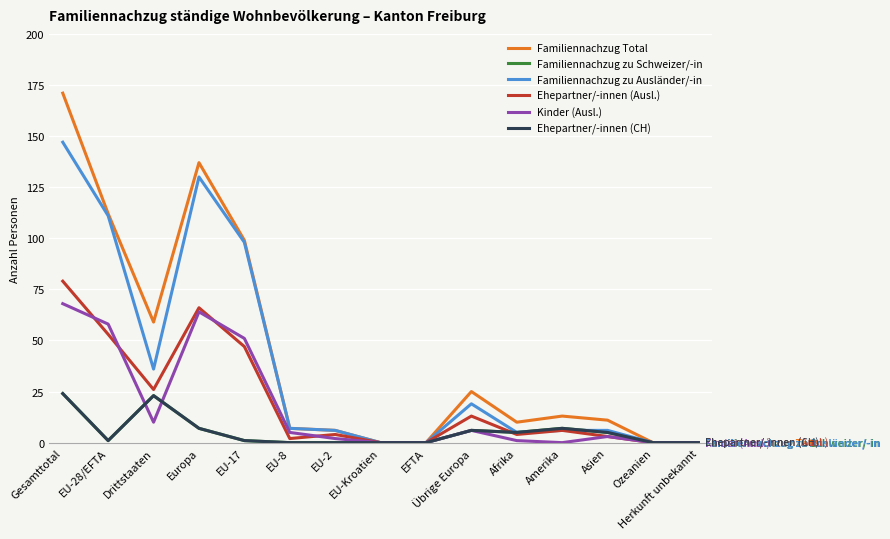

Where is Ehepartner/-innen (CH) nearest to the value 12?

Europa